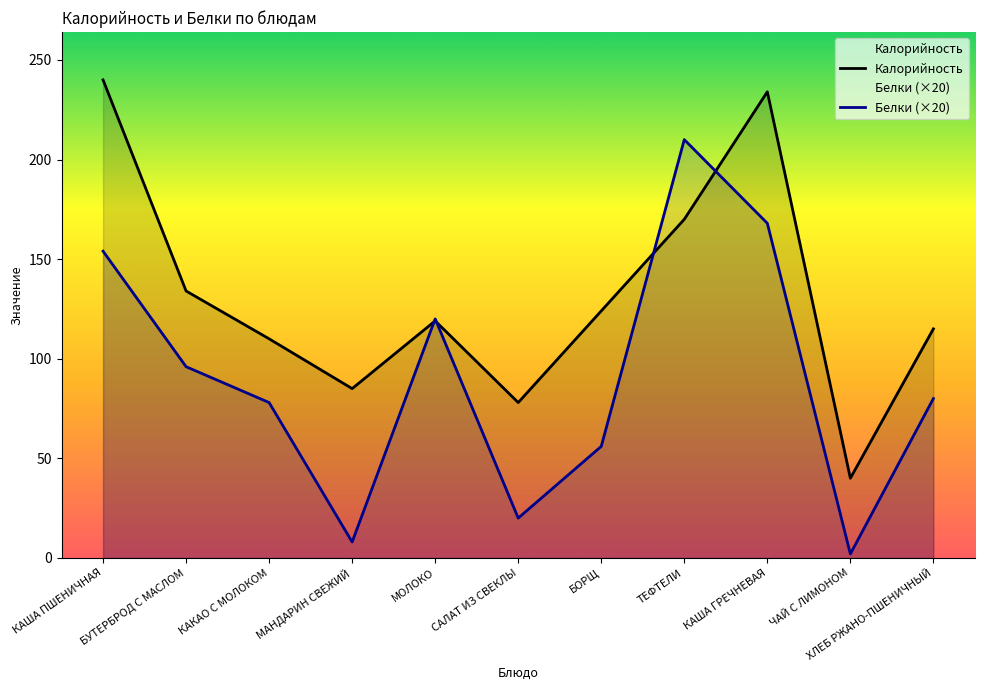

What is the smallest value displayed?

2